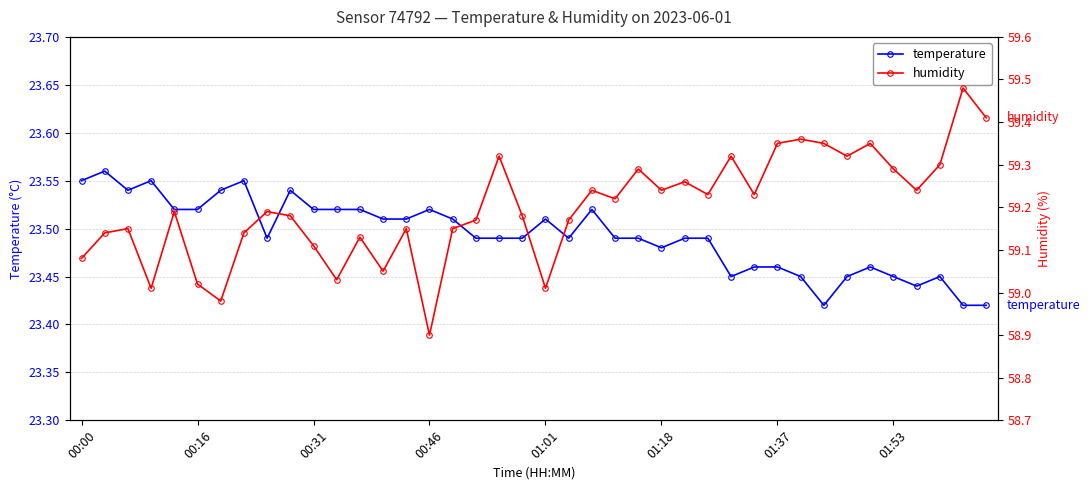

Is it true that temperature equals 5.5 at 01:18?

False